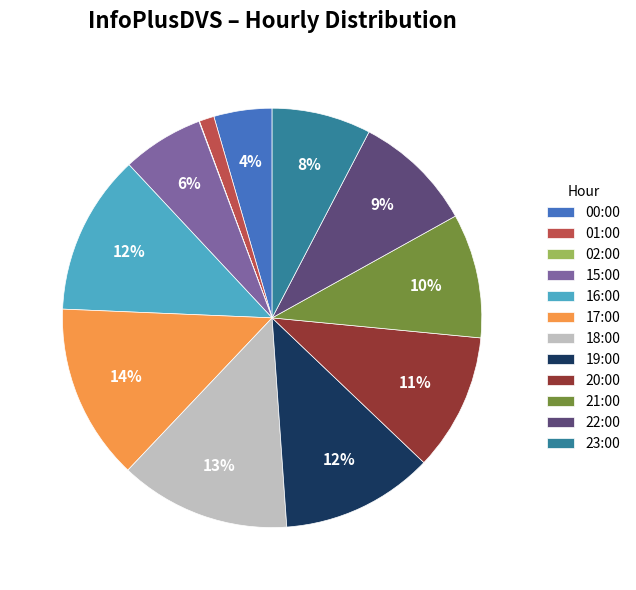

True or false: 23:00 accounts for 8% of the total.

True